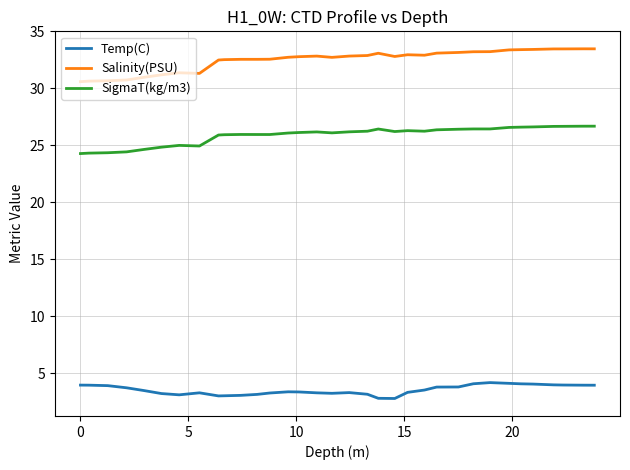

True or false: SigmaT(kg/m3) and Salinity(PSU) intersect in this chart.

False